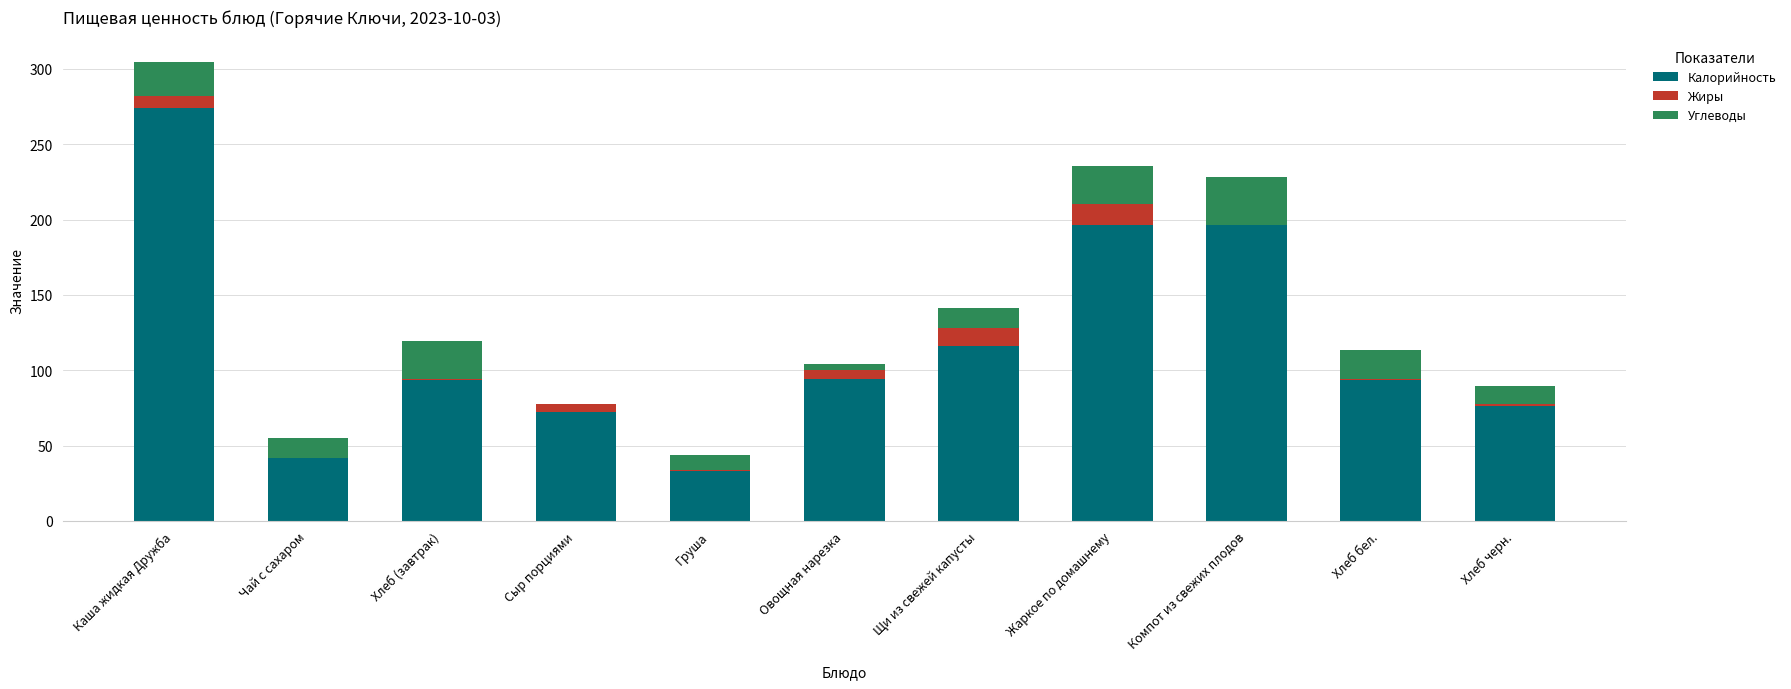

How many data points in Калорийность are above 93?

7